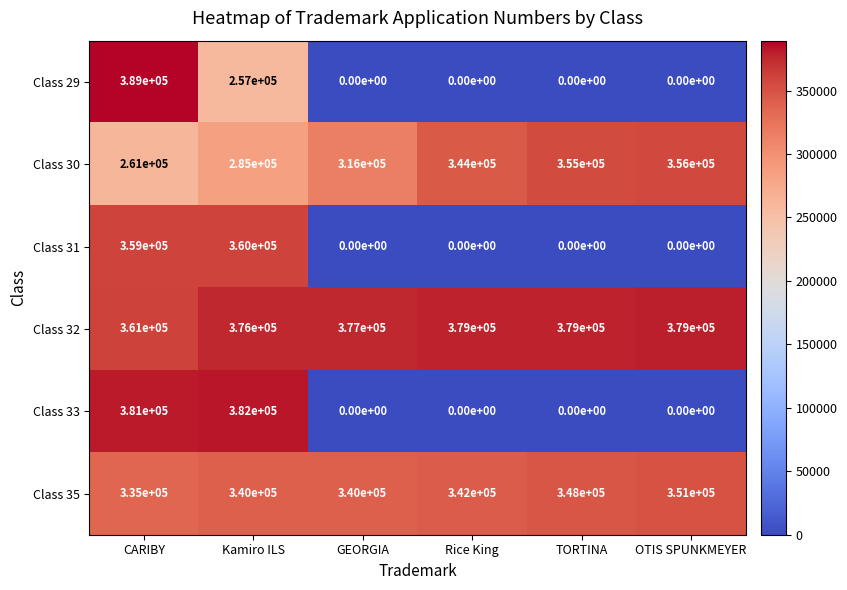

At which category is the sum across all series the highest?

CARIBY